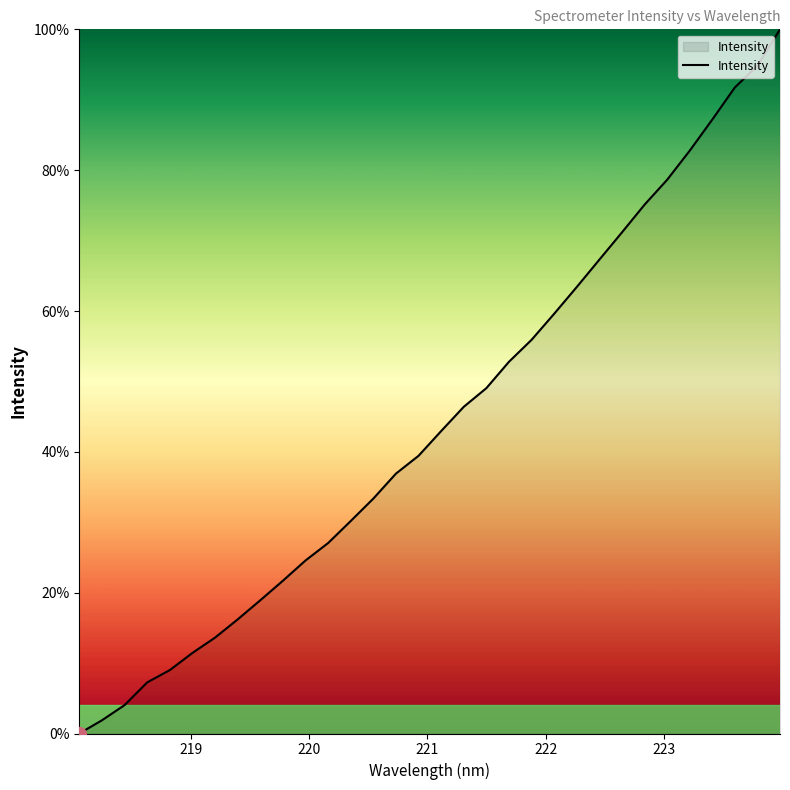

What is the greatest value displayed?

100.0